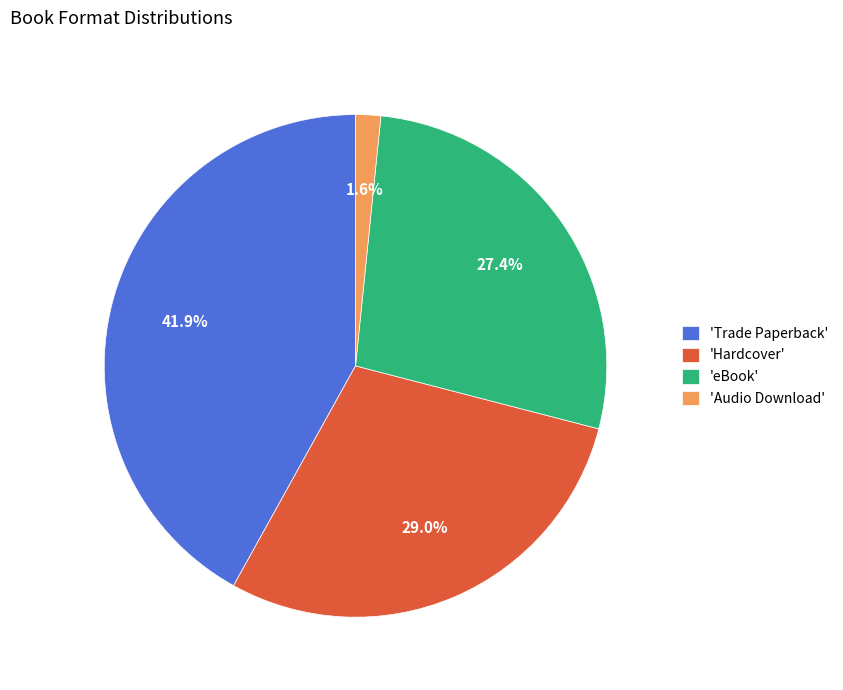

Which has a higher value, 'Trade Paperback' or 'Audio Download'?

'Trade Paperback'